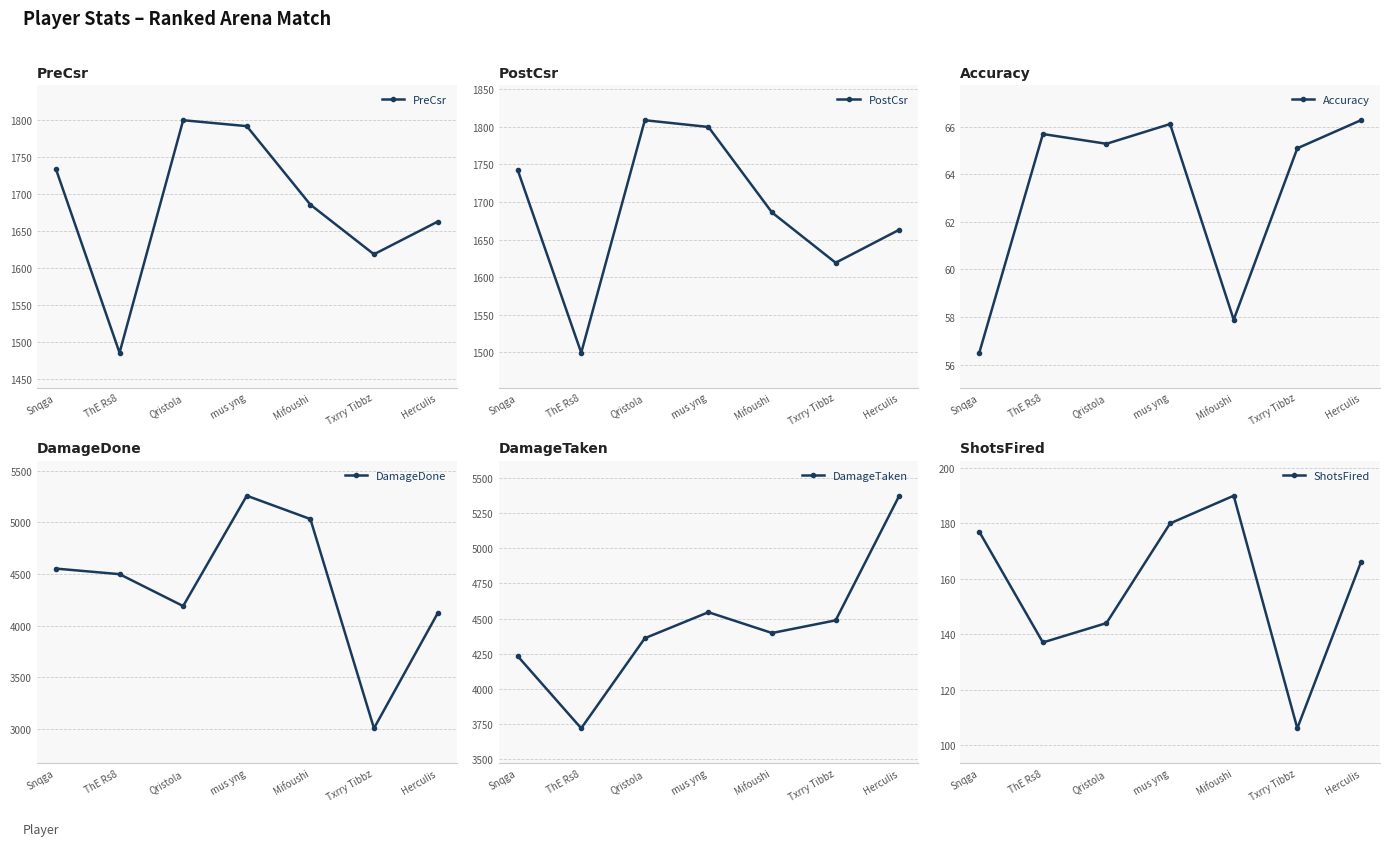

What is the sum of all DamageDone values?

30659